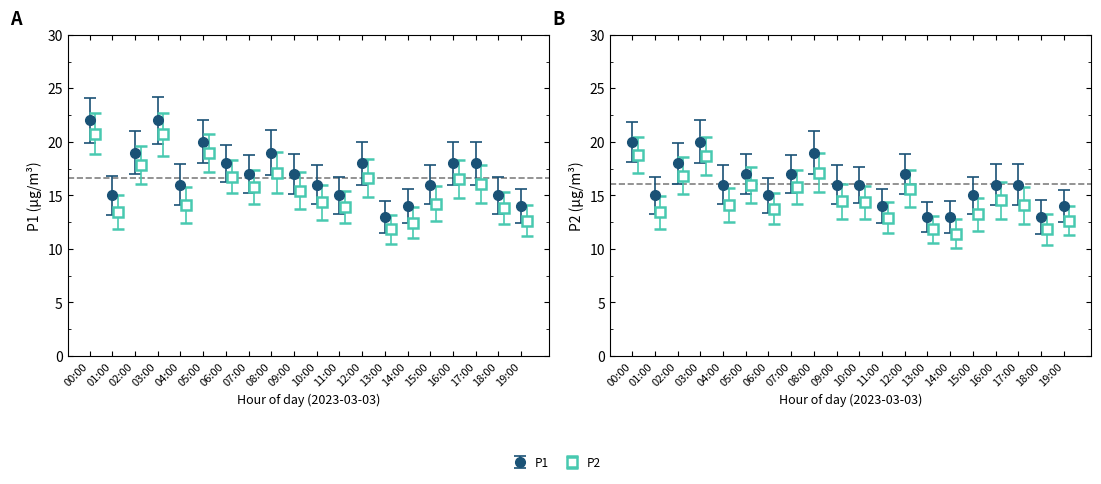

What is the sum of all P2 values?

320